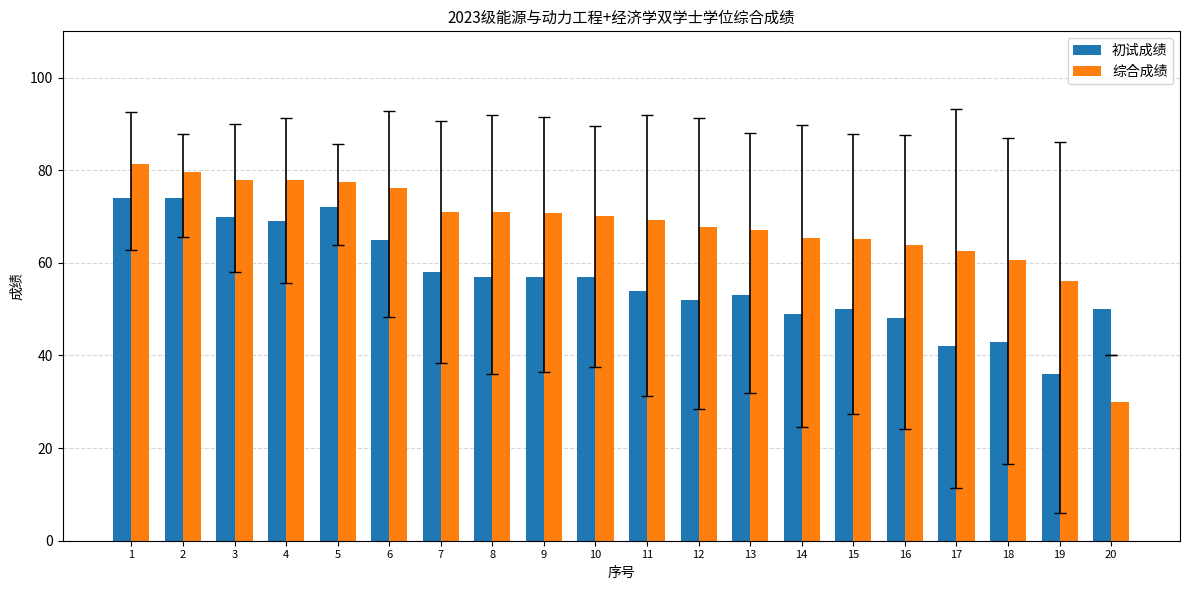

What is the value of the 综合成绩 bar at the 14th from the left?

65.3